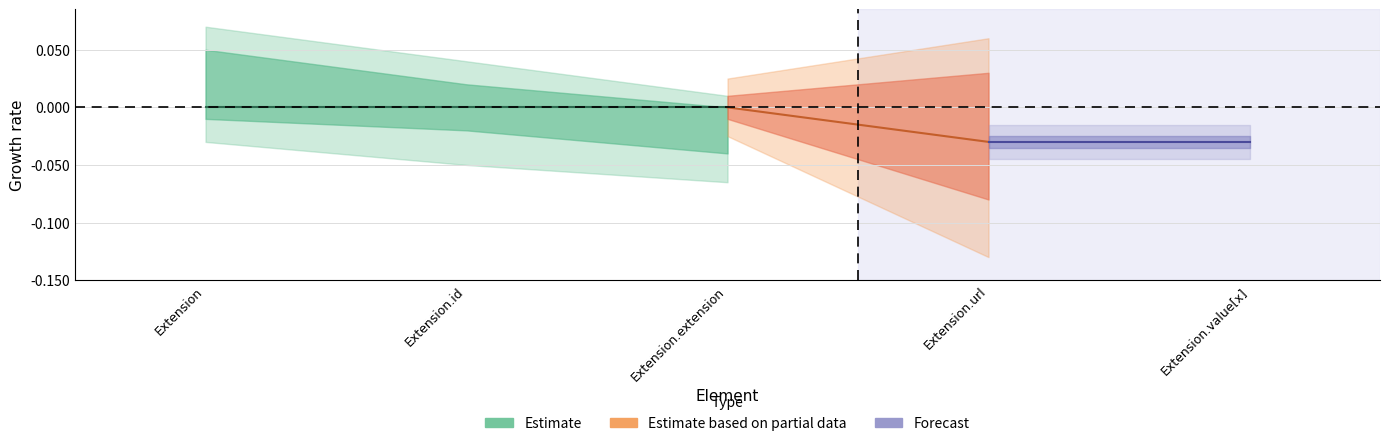

True or false: Min and Base Min cross at least once.

False